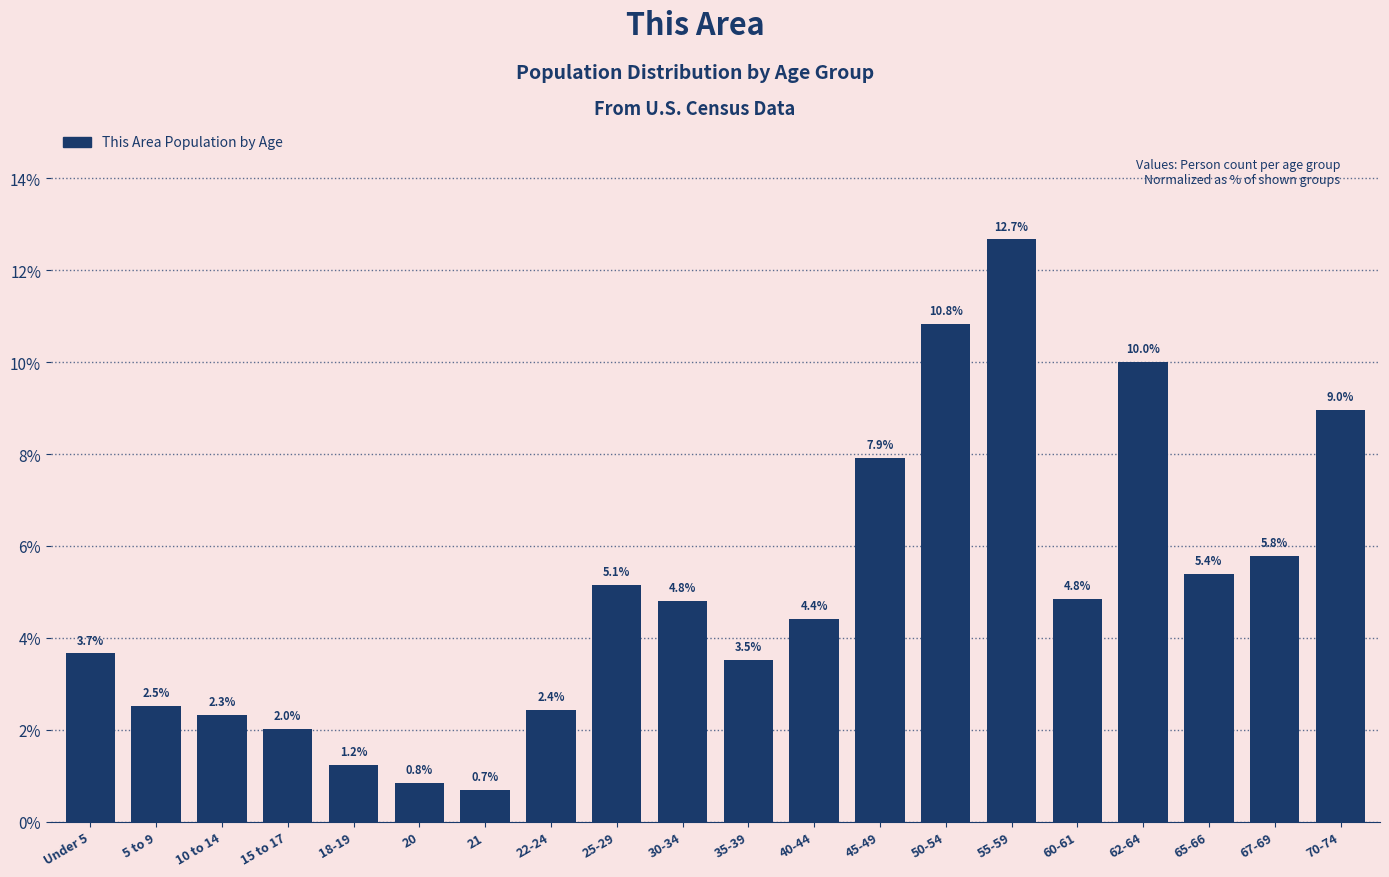

Reading left to right, what are all the values shown in this chart?

Under 5=3.7	5 to 9=2.5	10 to 14=2.3	15 to 17=2.0	18-19=1.2	20=0.8	21=0.7	22-24=2.4	25-29=5.1	30-34=4.8	35-39=3.5	40-44=4.4	45-49=7.9	50-54=10.8	55-59=12.7	60-61=4.8	62-64=10.0	65-66=5.4	67-69=5.8	70-74=9.0